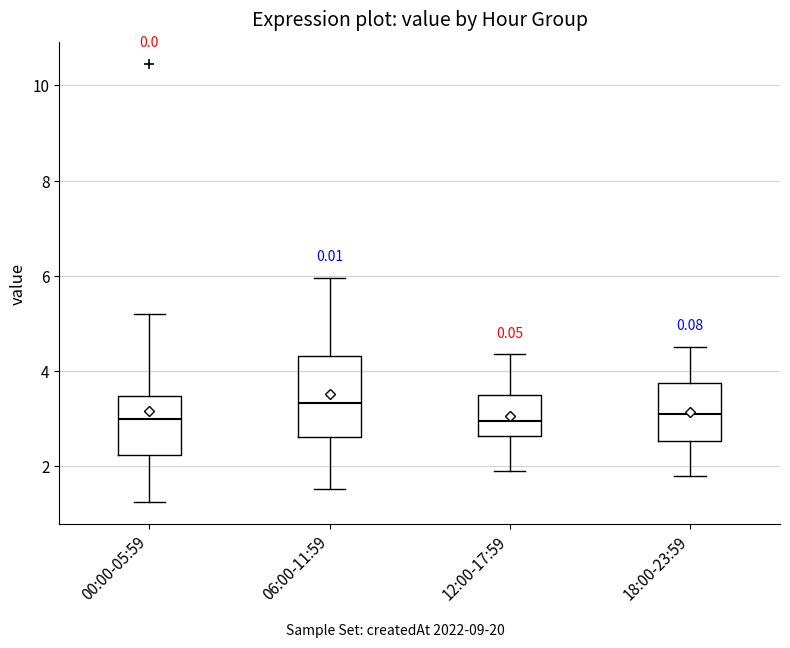

Where is the upper edge of the box for 12:00-17:59 on the y-axis? The values are not printed on the chart, so give them approximately, as read against the axis.

3.4